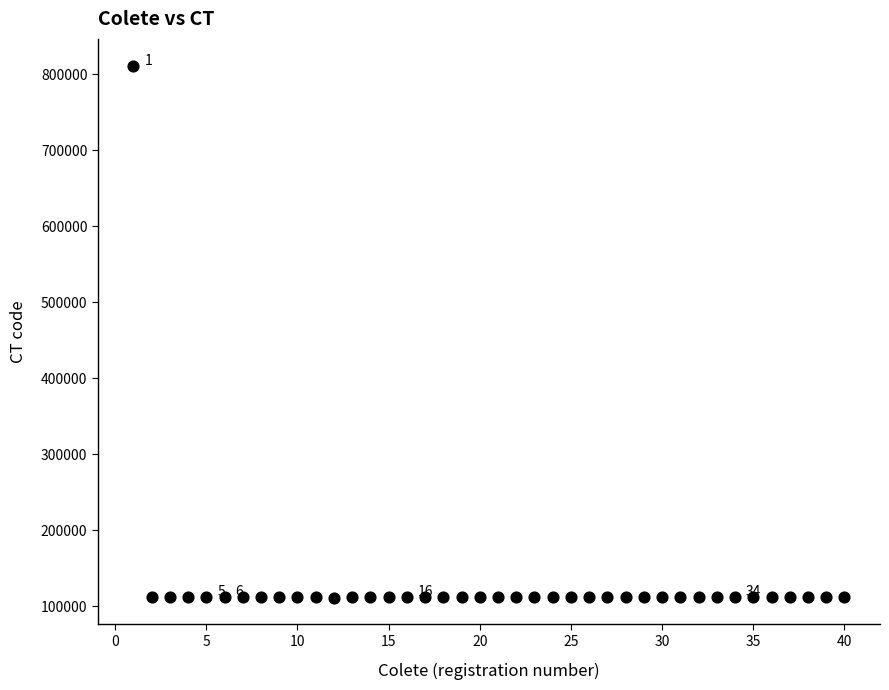

What is the range of X values (max minus min)?

39